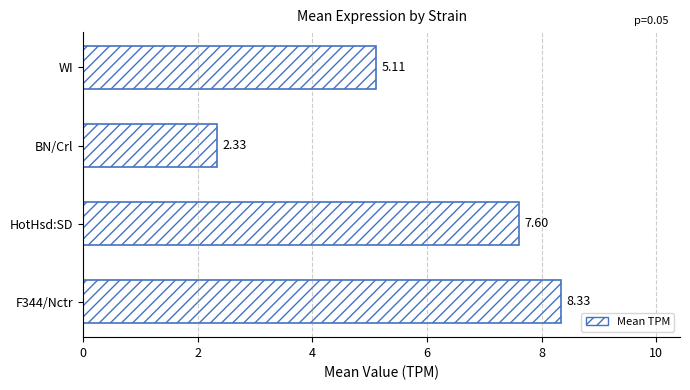

Rank the categories by value from lowest to highest.

BN/Crl, WI, HotHsd:SD, F344/Nctr